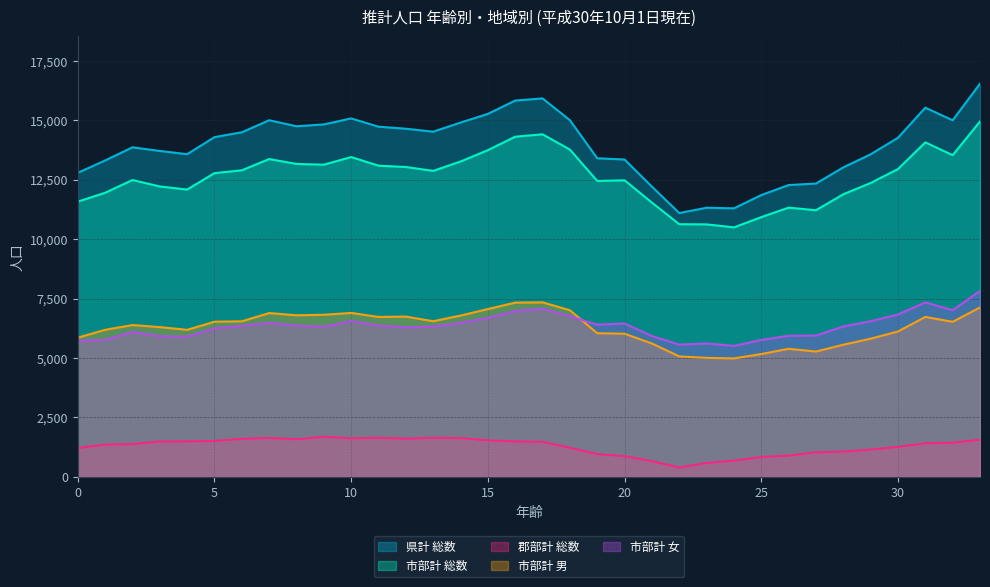

What is the minimum value for 市部計 女?

5510